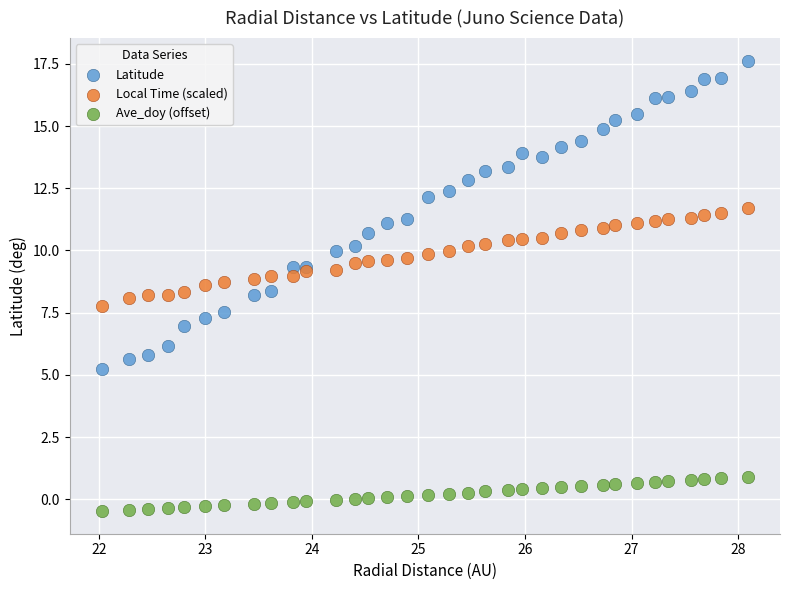

Which series reaches the maximum Y coordinate?

Latitude